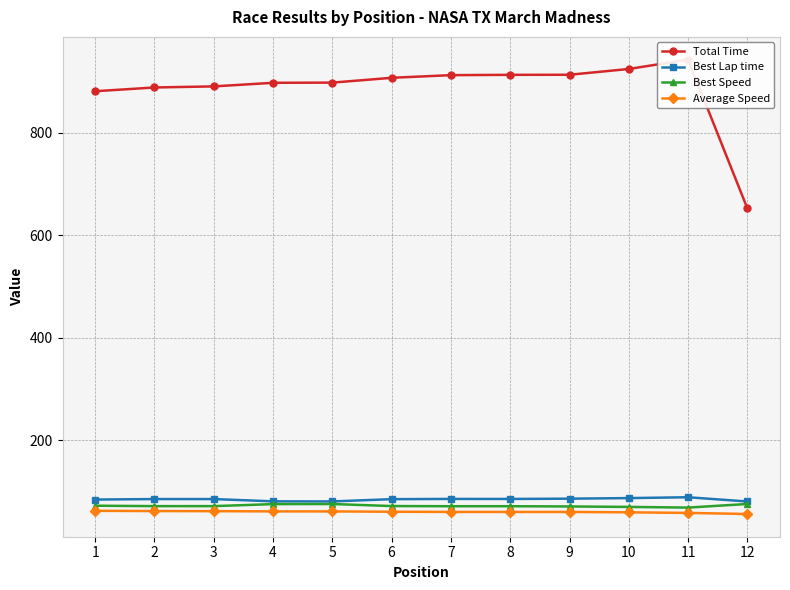

How many values in the Best Lap time series exceed 85?

8